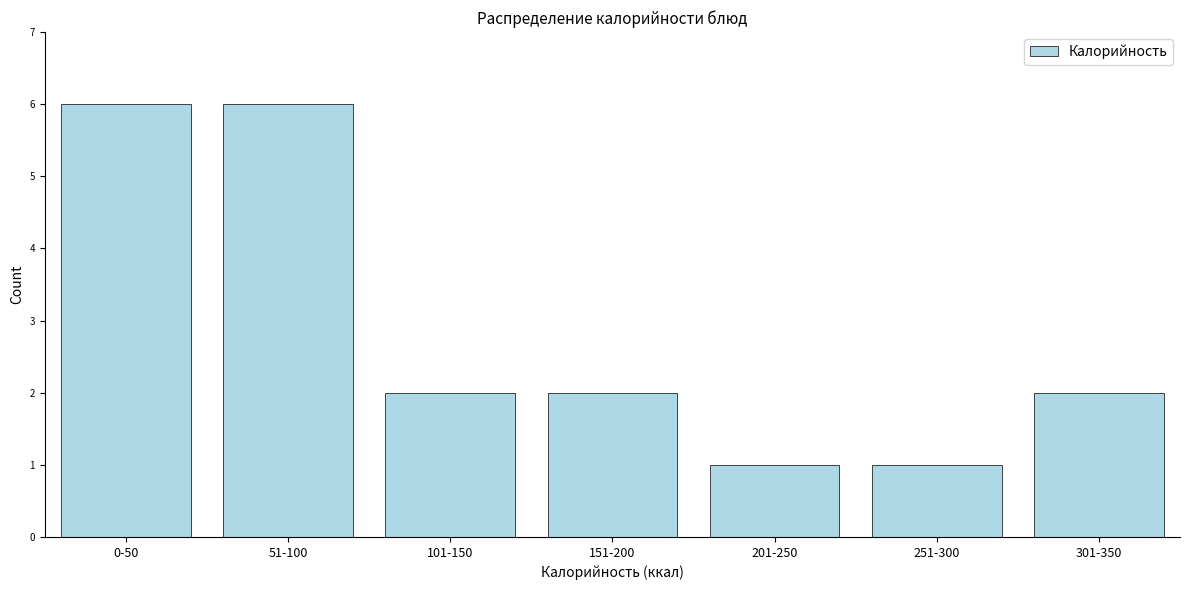

Reading left to right, what are all the values shown in this chart?

0-50=6	51-100=6	101-150=2	151-200=2	201-250=1	251-300=1	301-350=2